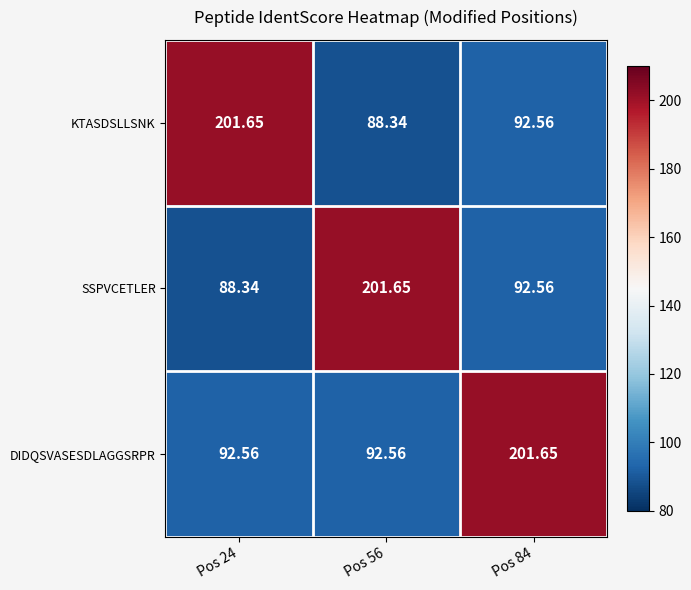

Is the value of SSPVCETLER at Pos 56 greater than the value of KTASDSLLSNK at Pos 56?

Yes